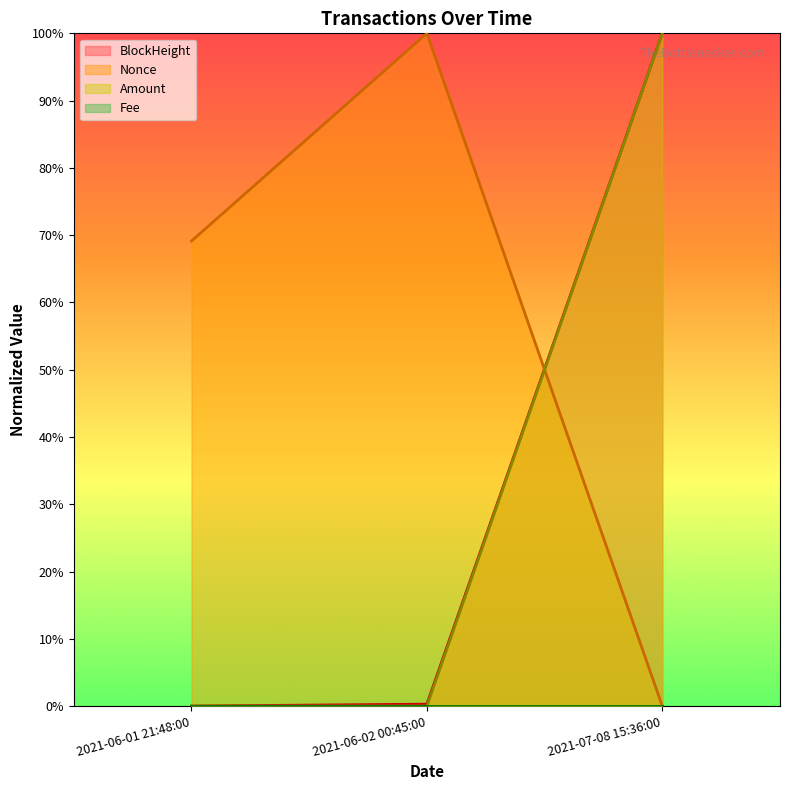

At which category is the sum across all series the highest?

2021-07-08 15:36:00